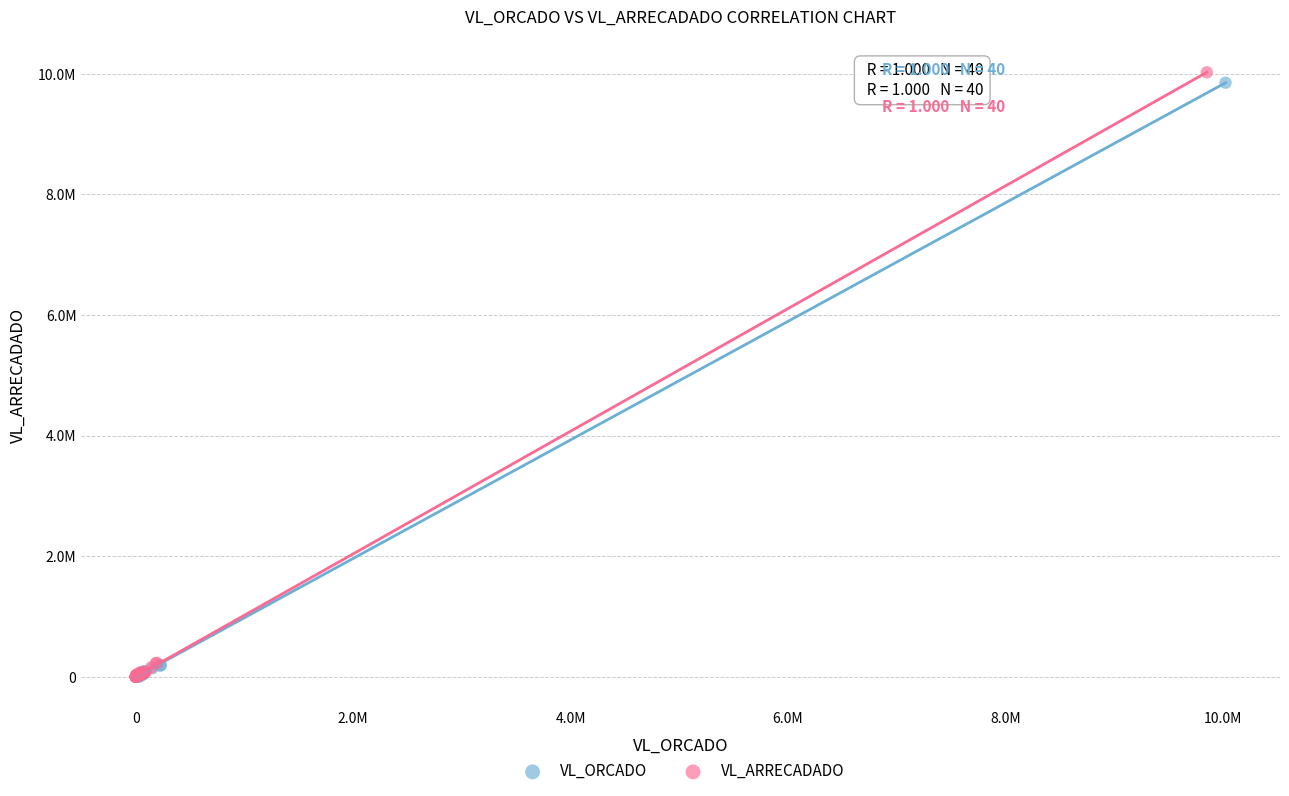

What are all the series names shown in the legend?

VL_ORCADO, VL_ARRECADADO